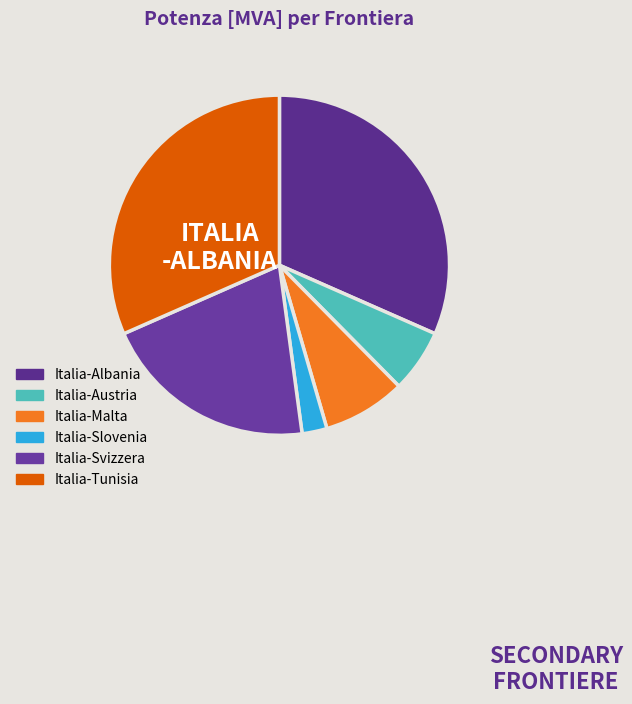

The Italia-Malta slice represents 1% of the pie. True or false?

False